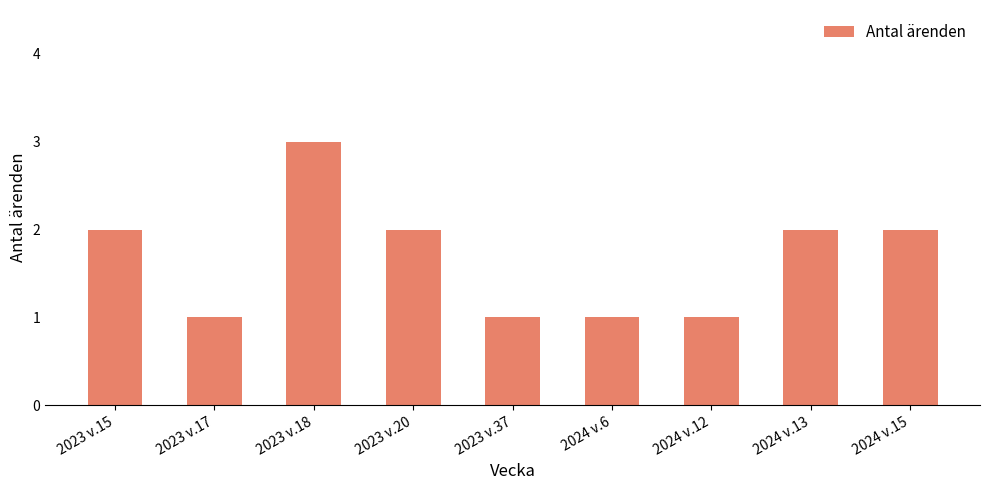

Read the value at 2023 v.18.

3